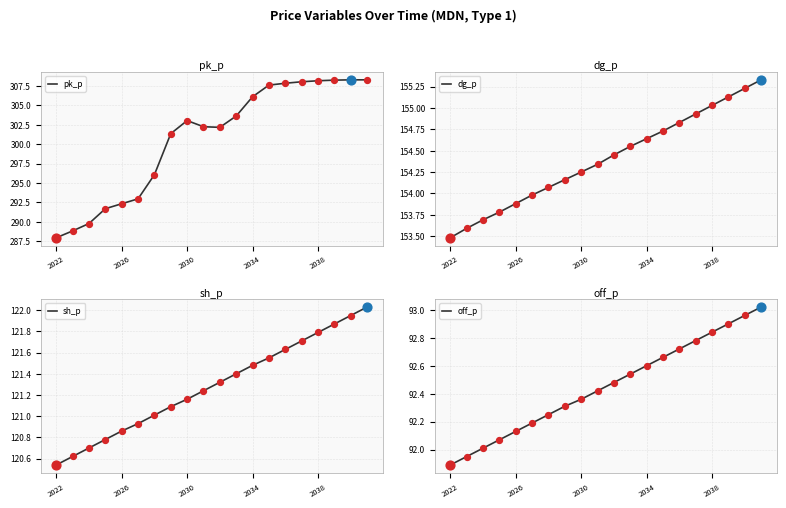

Which series contains the lowest Y value?

off_p